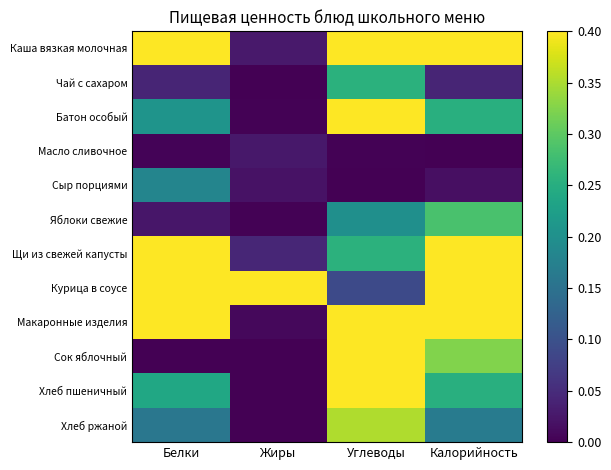

At how many categories does at least one series exceed 0?

4